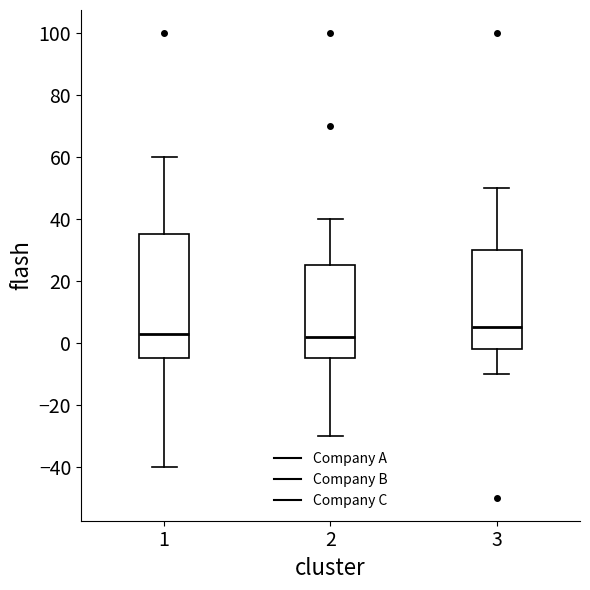

Reading left to right, transcribe this box plot: for each box, give where its median line is, the range the box spans, and where its two whiskers end, as read against the y-axis. The values are not printed on the chart, so give them approximately, as read against the axis.

1: median 2, box -4 to 36, whiskers -40 to 60
2: median 2, box -4 to 26, whiskers -30 to 40
3: median 6, box -2 to 30, whiskers -10 to 50